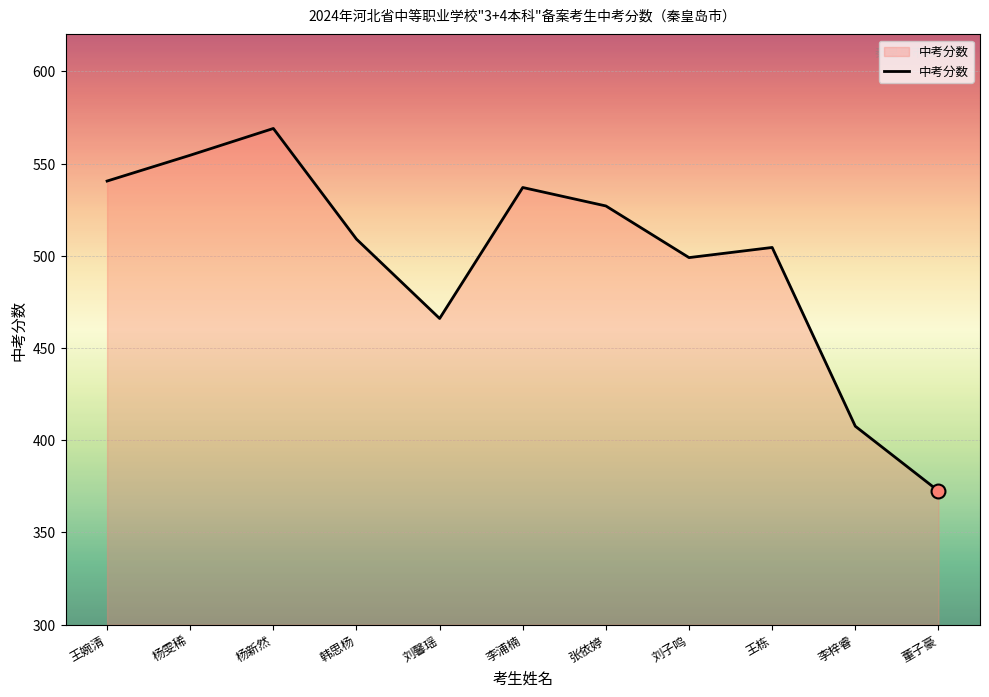

Does the chart display data point markers on the line(s)?

No